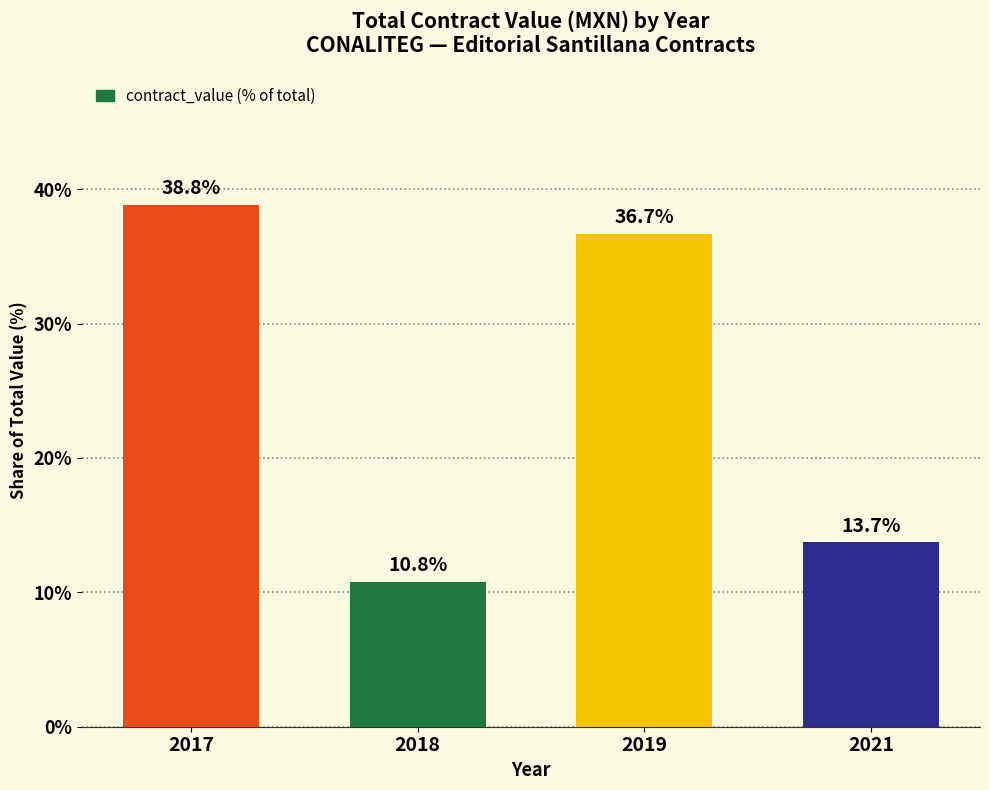

Rank the categories by value from highest to lowest.

2017, 2019, 2021, 2018